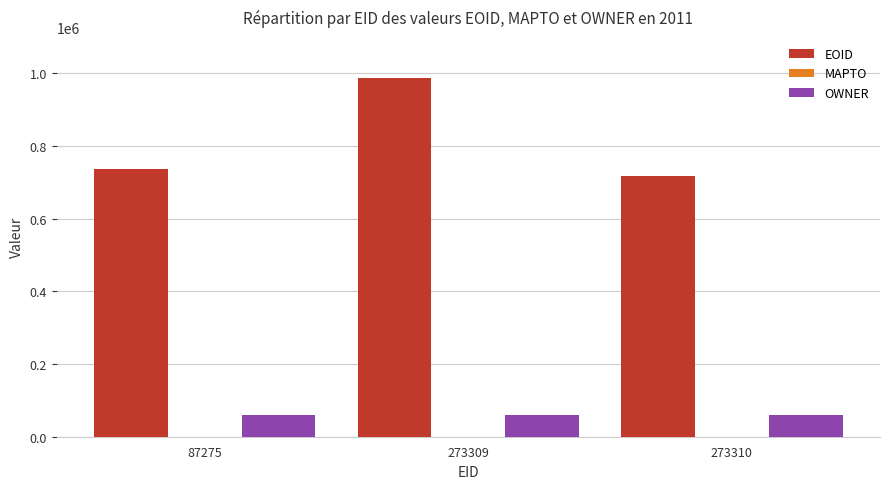

Between 87275 and 273310, which series saw the biggest shift?

EOID